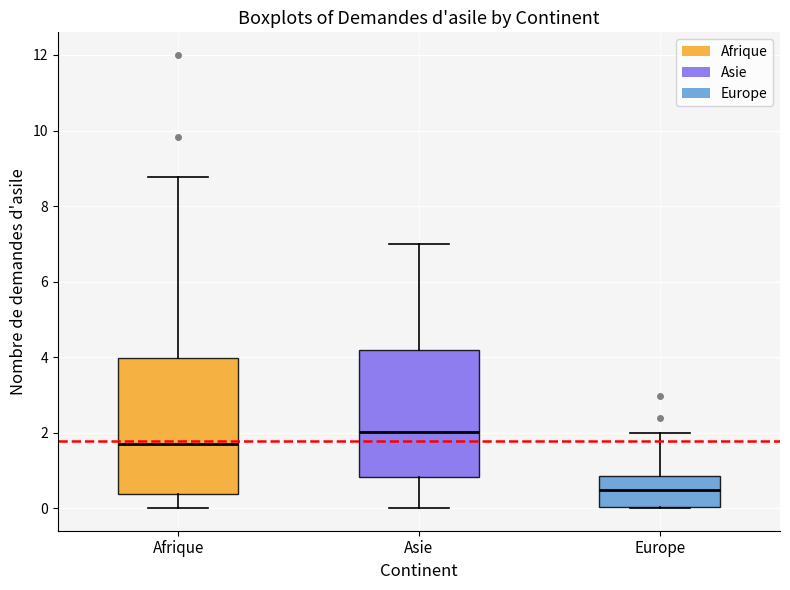

Reading left to right, transcribe this box plot: for each box, give where its median line is, the range the box spans, and where its two whiskers end, as read against the y-axis. The values are not printed on the chart, so give them approximately, as read against the axis.

Afrique: median 1.6, box 0.4 to 4.0, whiskers 0.0 to 8.8
Asie: median 2.0, box 0.8 to 4.2, whiskers 0.0 to 7.0
Europe: median 0.4, box 0.0 to 0.8, whiskers 0.0 to 2.0